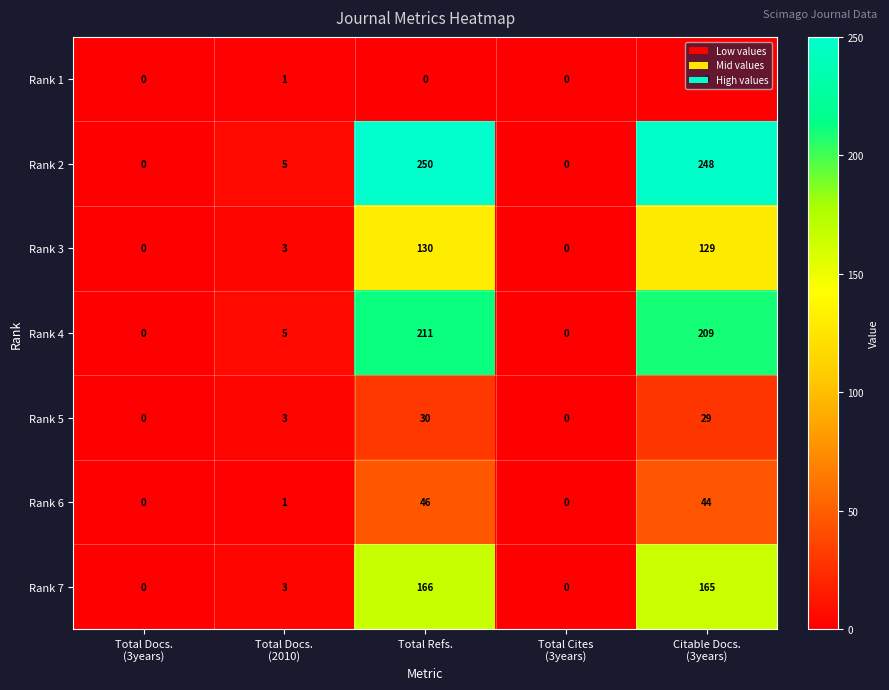

Rank the series by their maximum value, from highest to lowest.

Rank 2, Rank 4, Rank 7, Rank 3, Rank 6, Rank 5, Rank 1